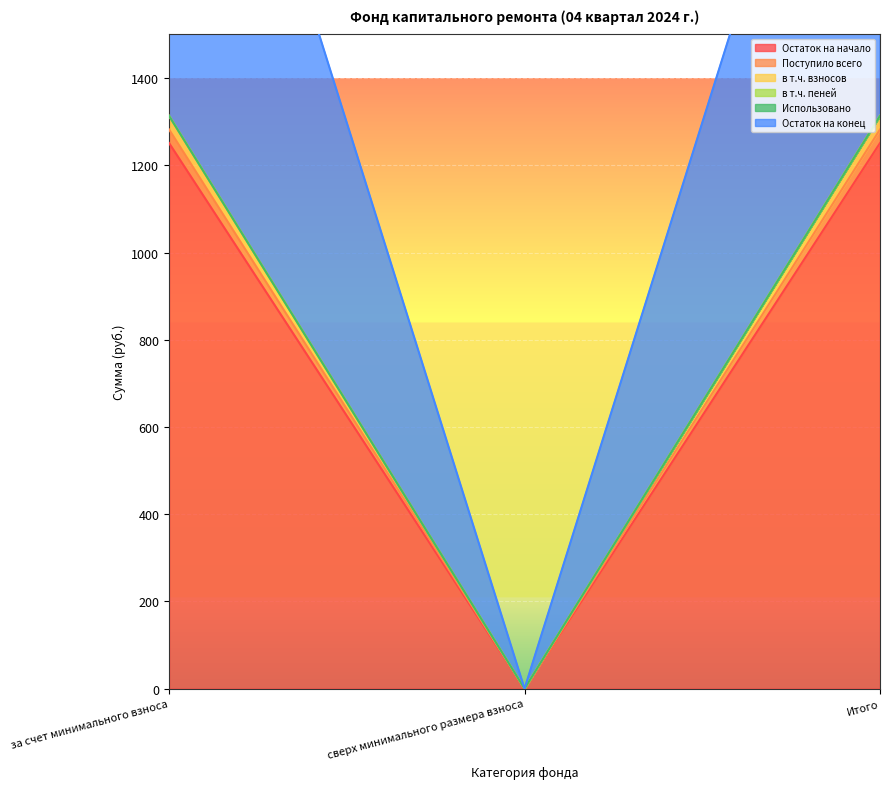

What is the difference between the maximum and minimum values in the Поступило всего series?

1313.3